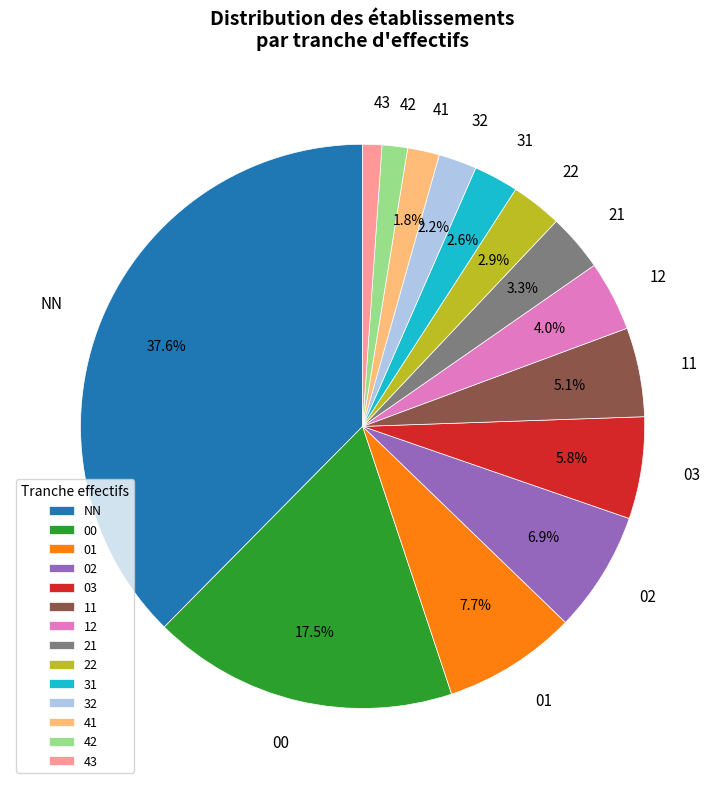

Is 01 the majority of the pie?

No